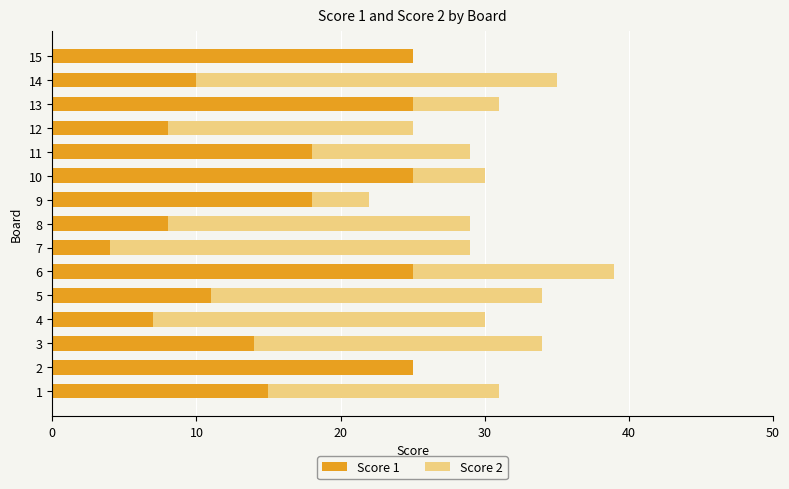

True or false: Score 1 has a value of 3 at 12.

False